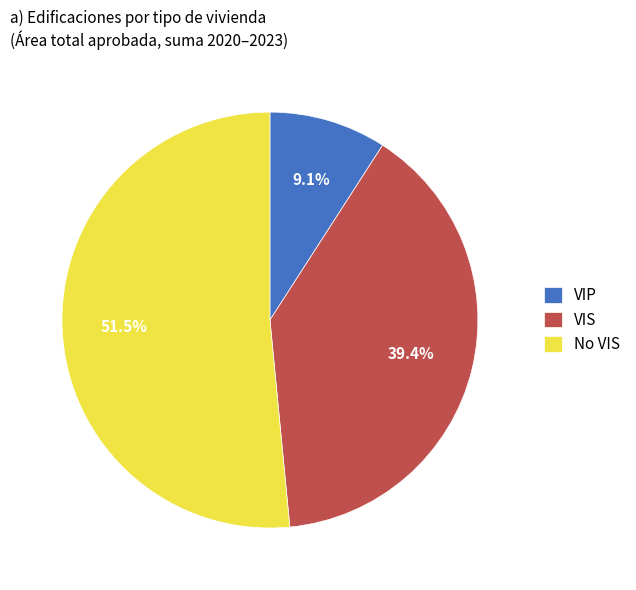

What is the majority slice?

No VIS